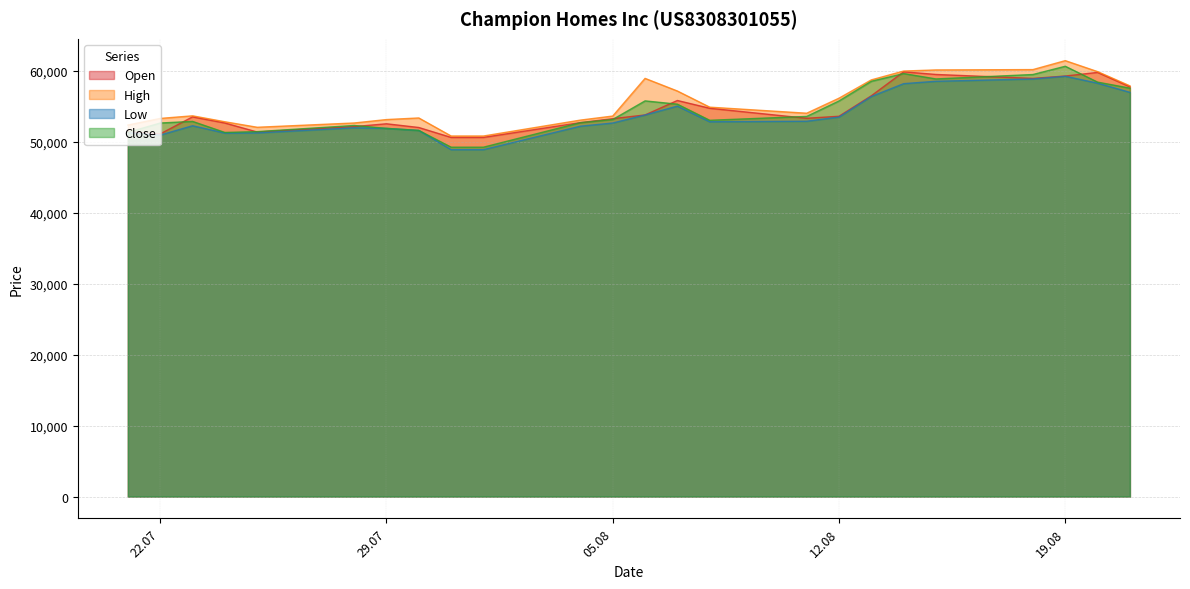

Does the chart display data point markers on the line(s)?

No